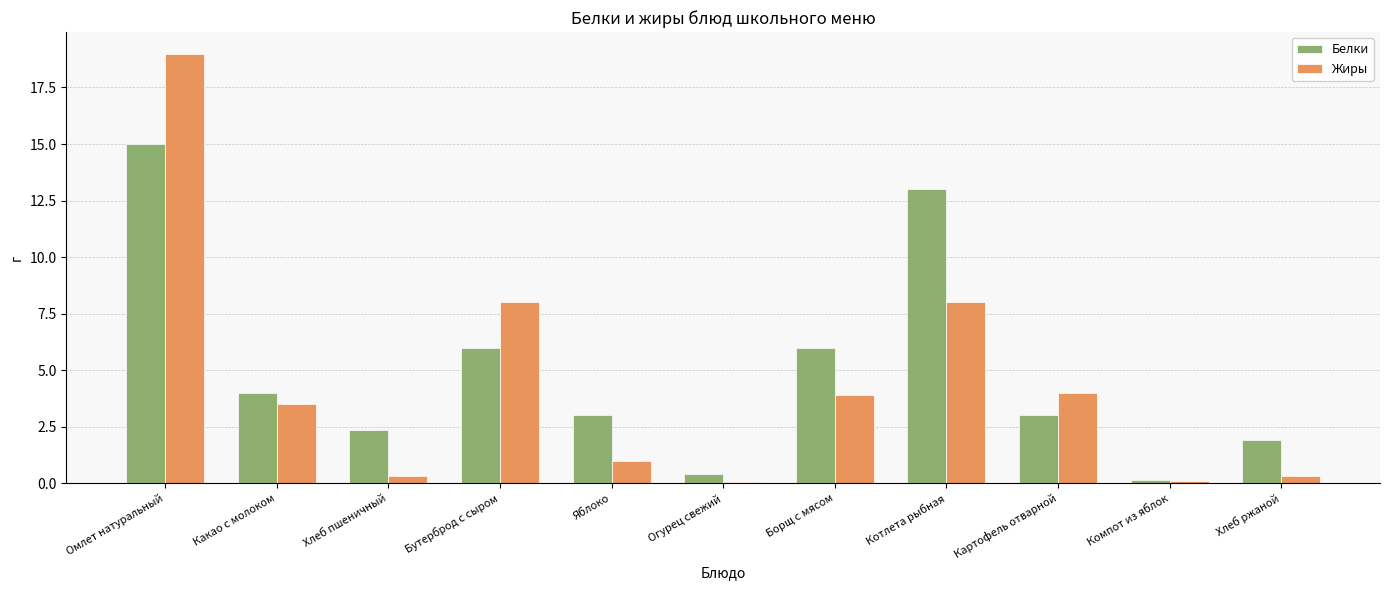

How many bars are there in total?

22